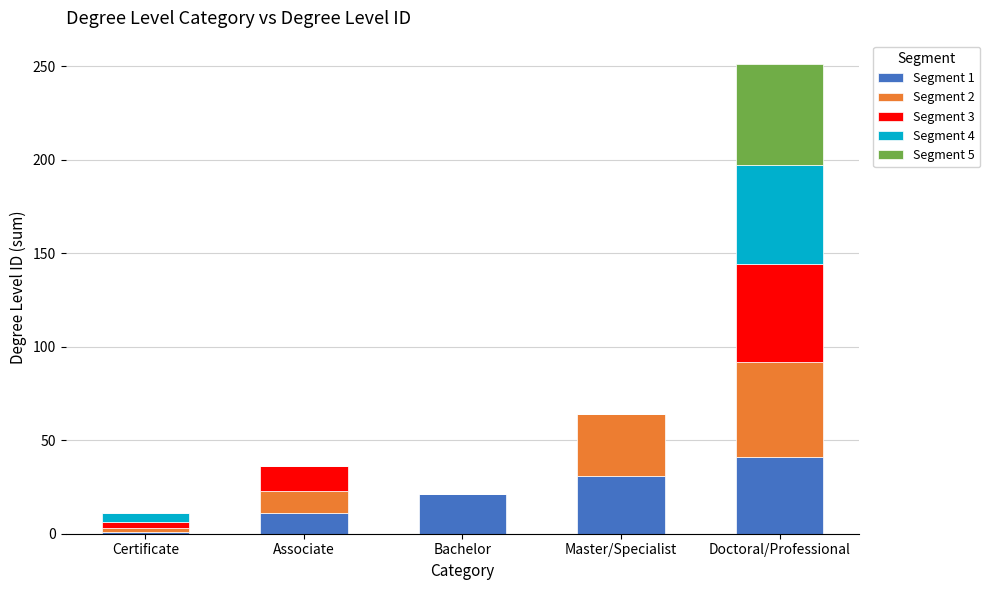

At which category is the sum across all series the highest?

Doctoral/Professional